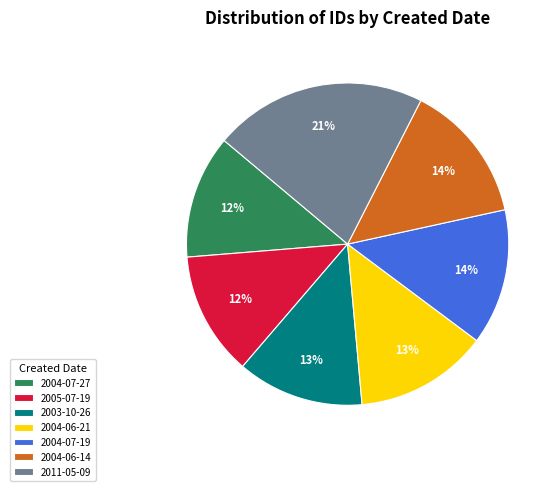

What is the largest slice in the pie chart?

2011-05-09